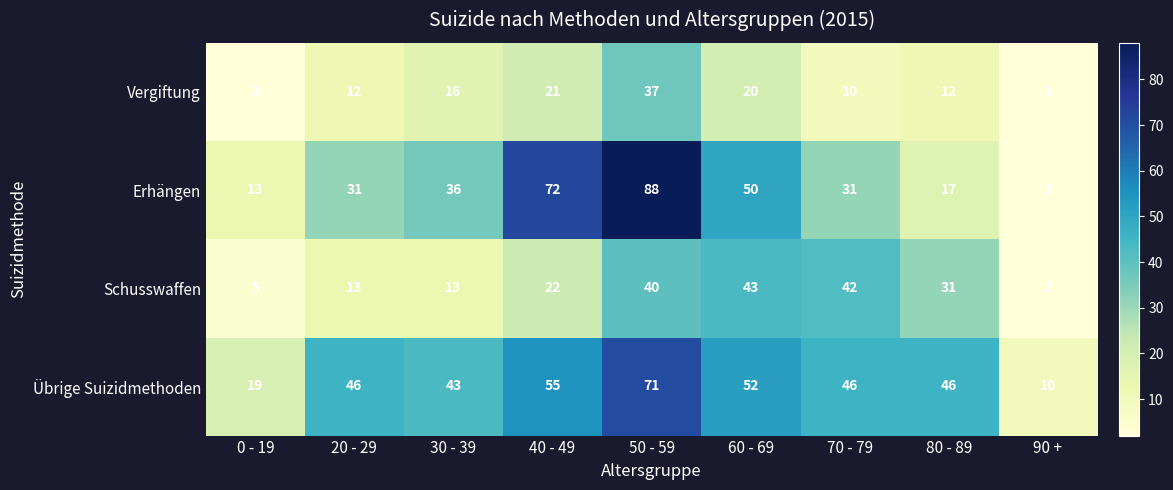

Which category has the highest value in the Vergiftung series?

50 - 59